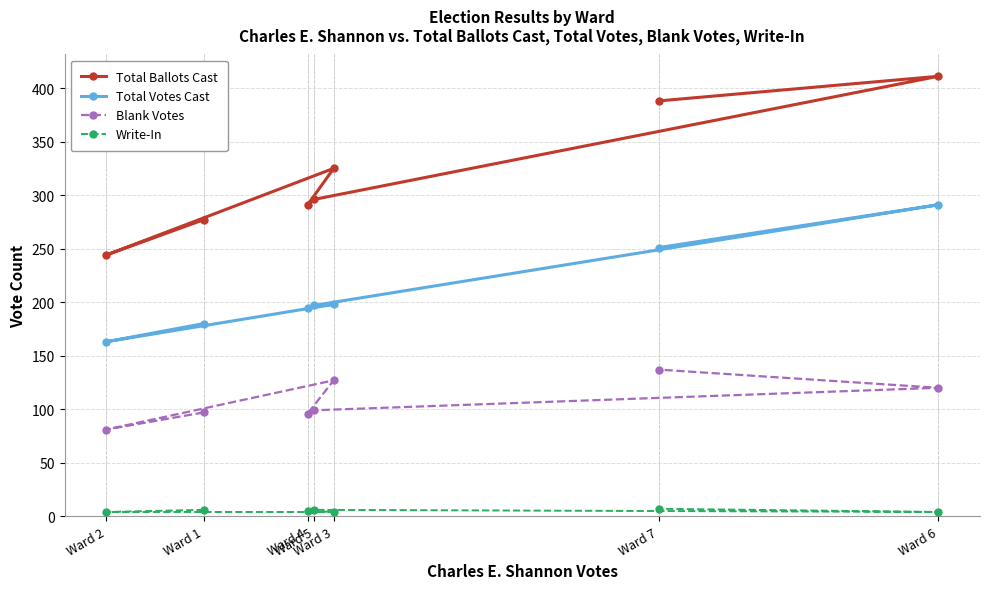

What is the sum of the Total Votes Cast values at Ward 5 and Ward 2?

360